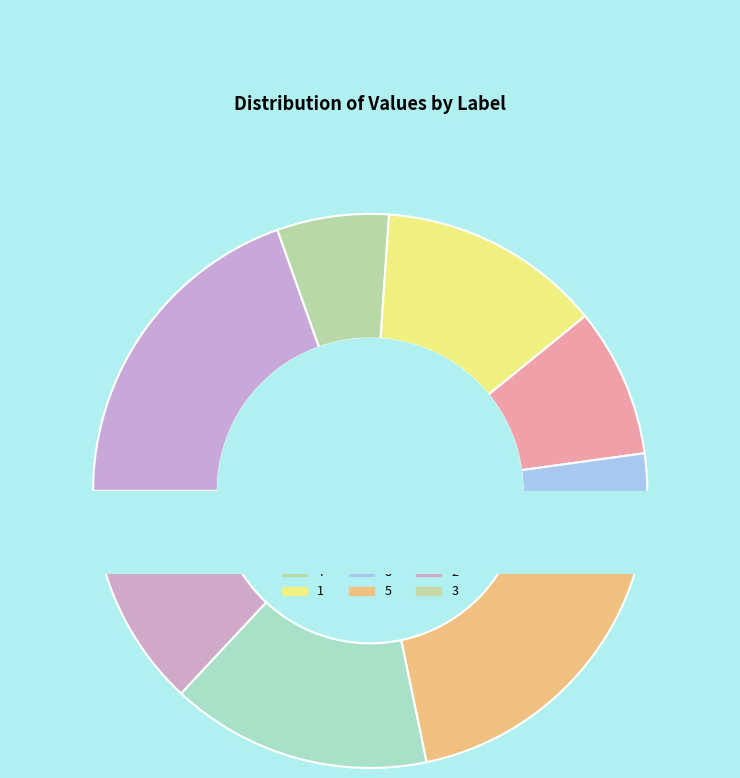

To the nearest percent, what is the difference between the largest and smallest slice percentages?

17%